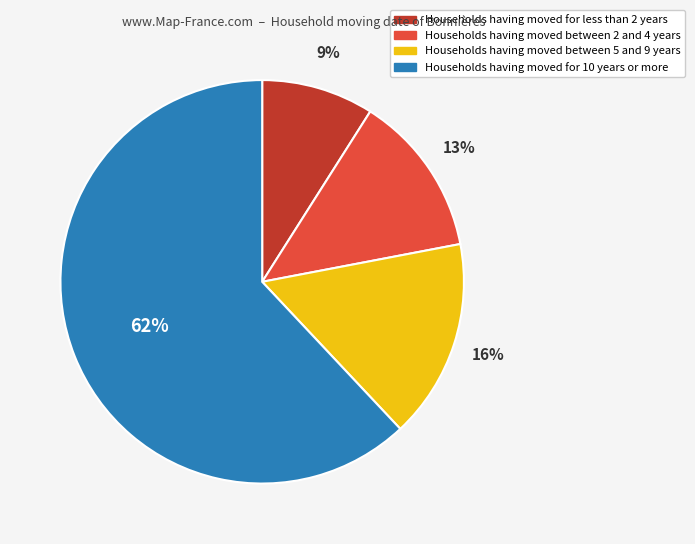

To the nearest percent, what is the difference between the largest and smallest slice percentages?

53%